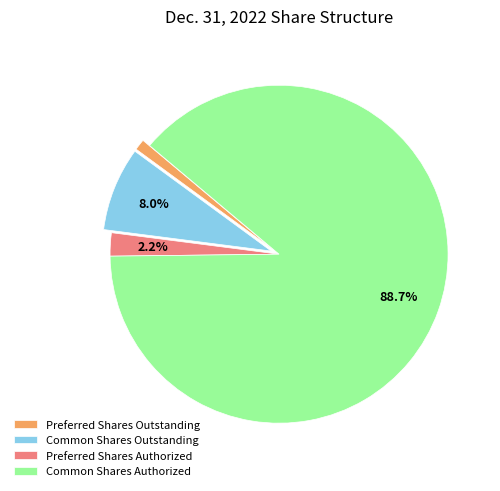

What is the smallest slice in the pie chart?

Preferred Shares Outstanding